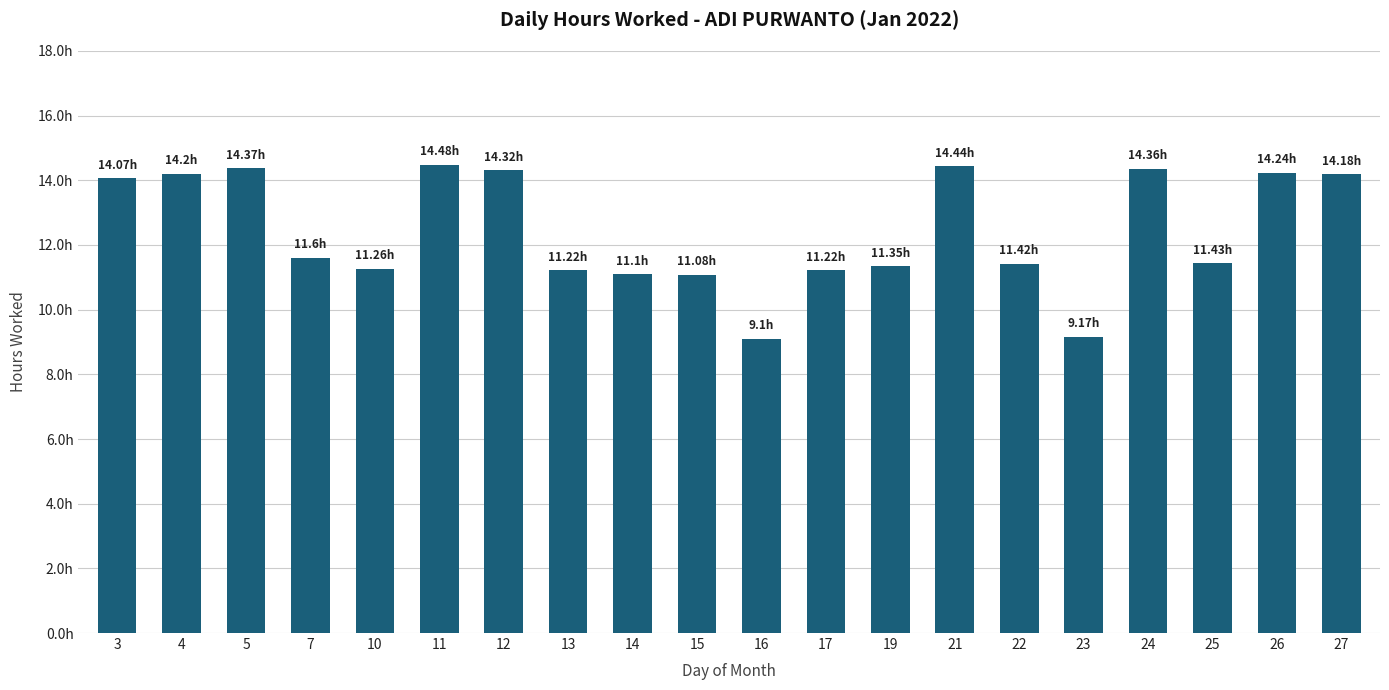

Which has a higher value, 5 or 13?

5